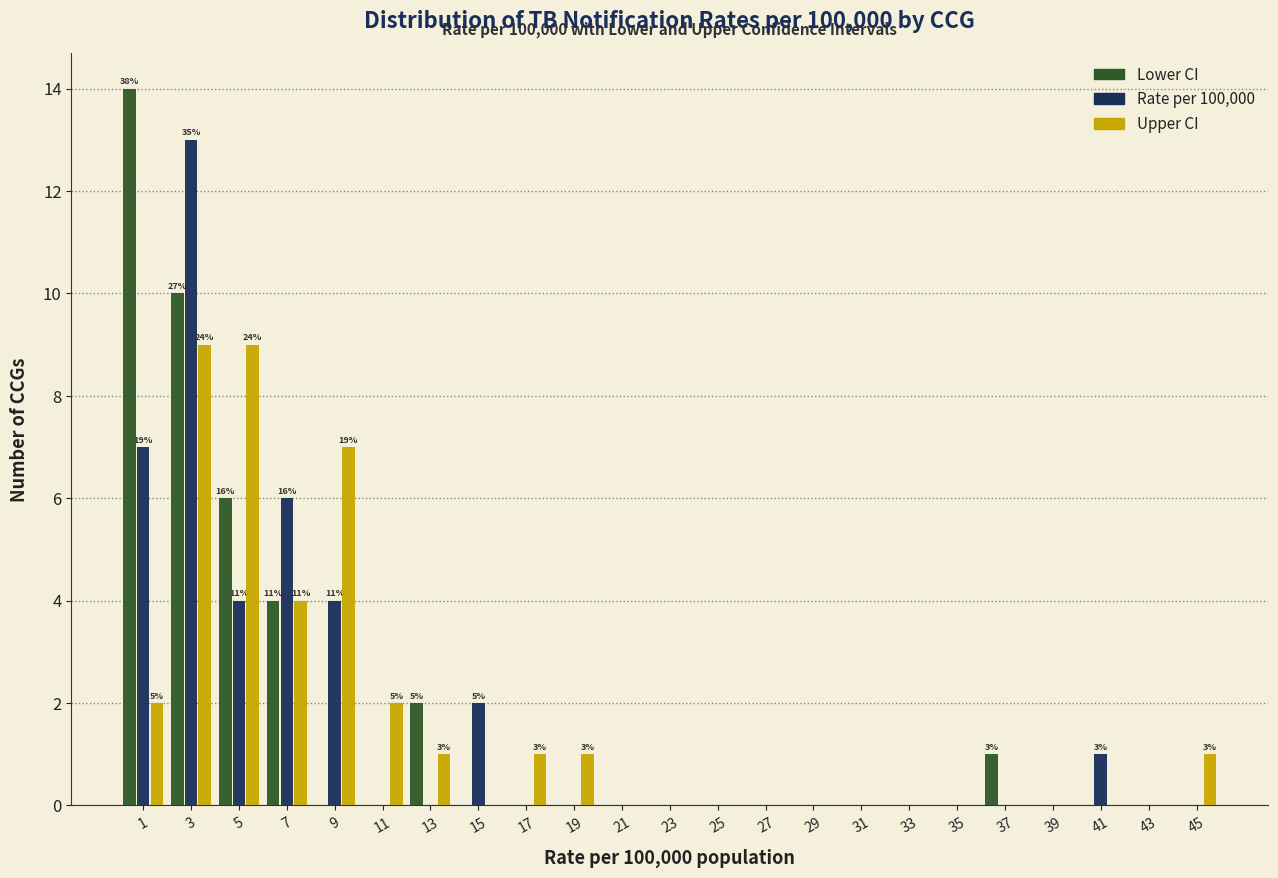

In the Lower CI series, which range on the x-axis has the tallest bar?

0 to 2